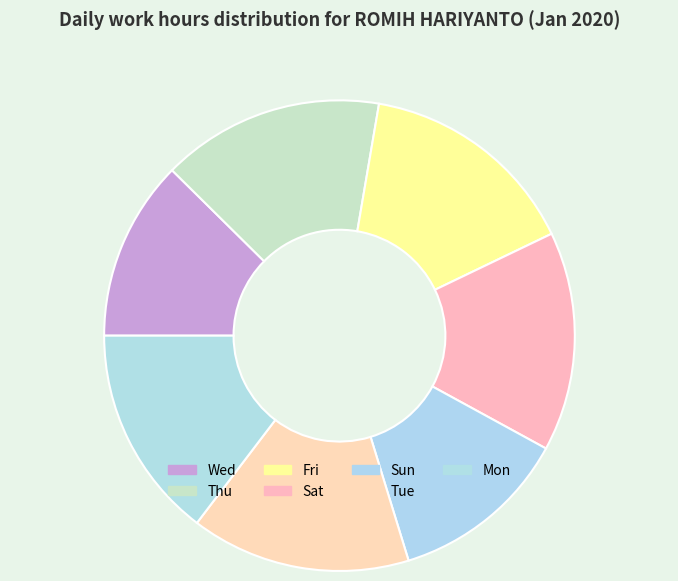

What percentage do Tue and Sun together represent?

27.4%